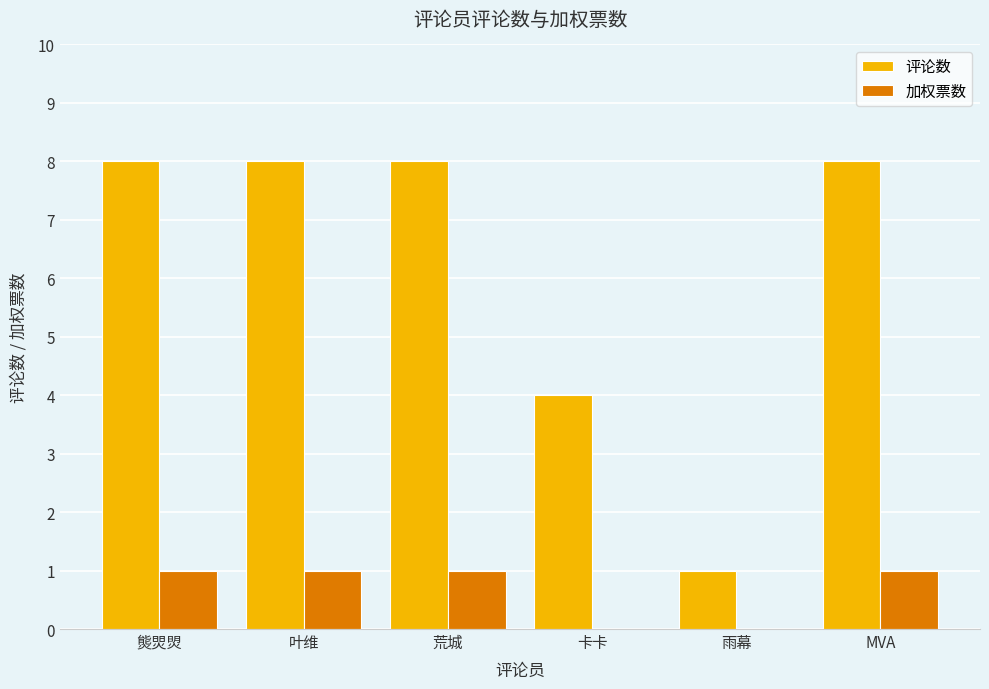

Where is 评论数 nearest to the value 4?

卡卡